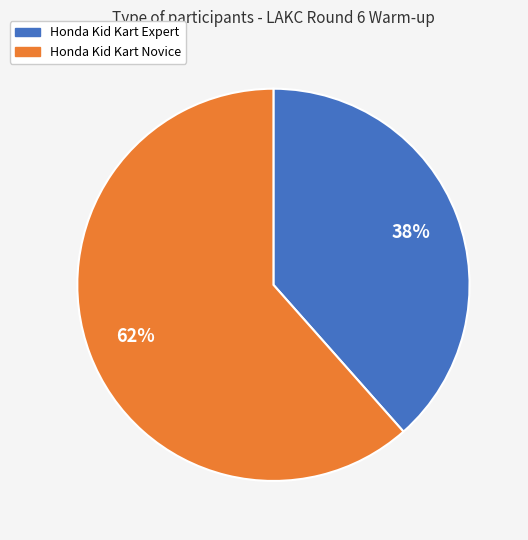

Which slice is the largest?

Honda Kid Kart Novice